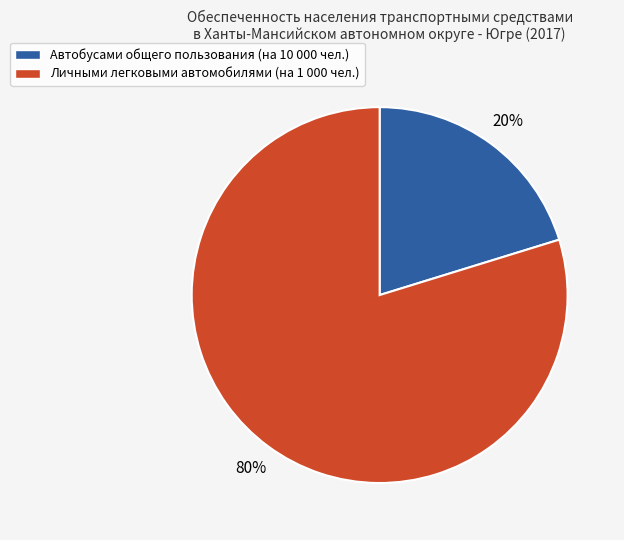

To the nearest percent, what is the average slice percentage?

50%